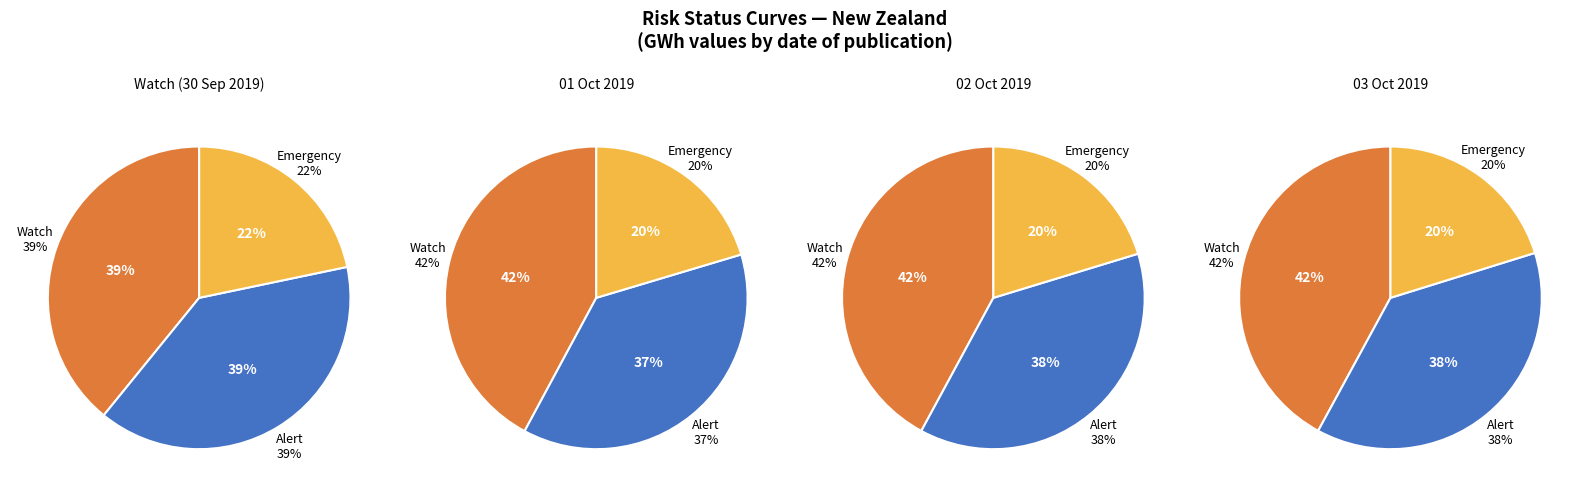

True or false: Alert status curve accounts for 29% of the total.

False